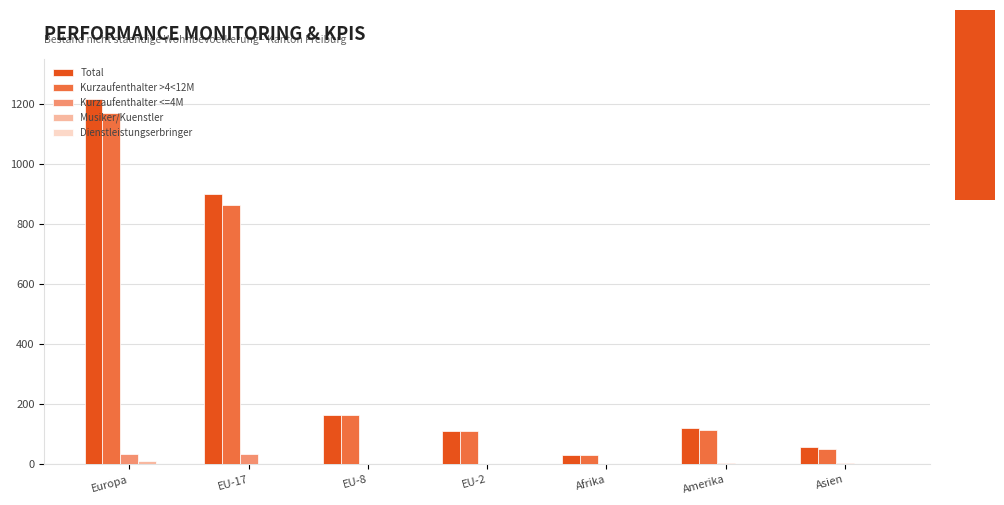

What is the difference between the Kurzaufenthalter >4<12M values at Amerika and EU-8?

49